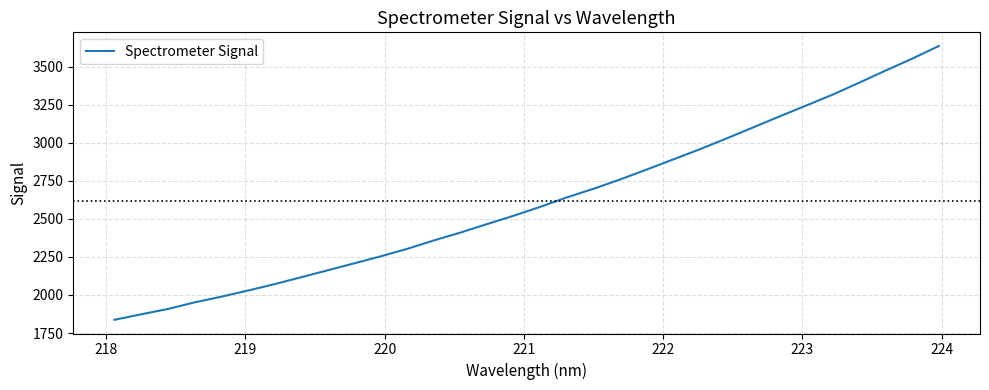

What is the difference between the maximum and minimum values?

1797.7